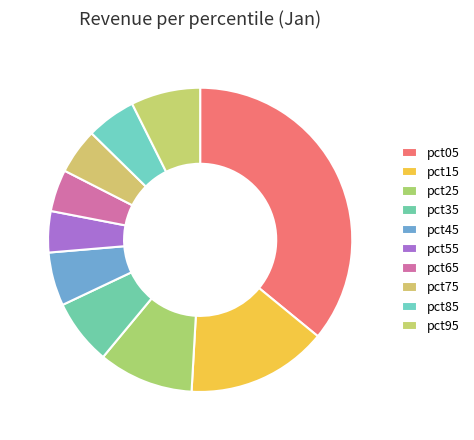

The pct35 slice represents 7% of the pie. True or false?

True